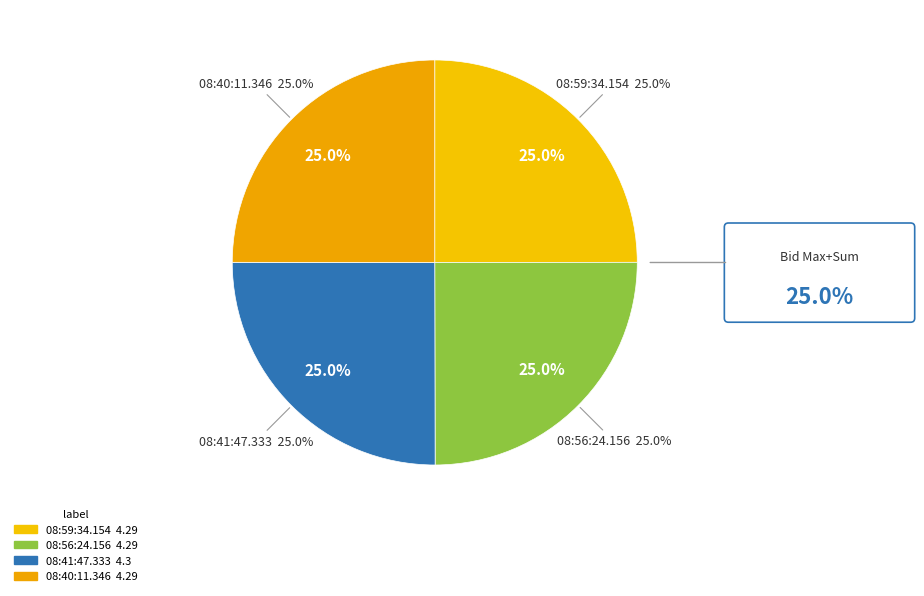

What percentage is the 08:40:11.346 slice, to the nearest percent?

25%